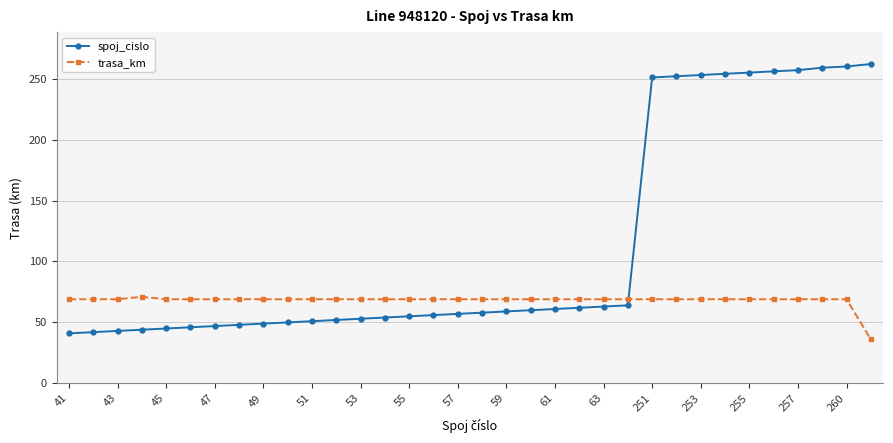

Which series has the largest total across all categories?

spoj_cislo